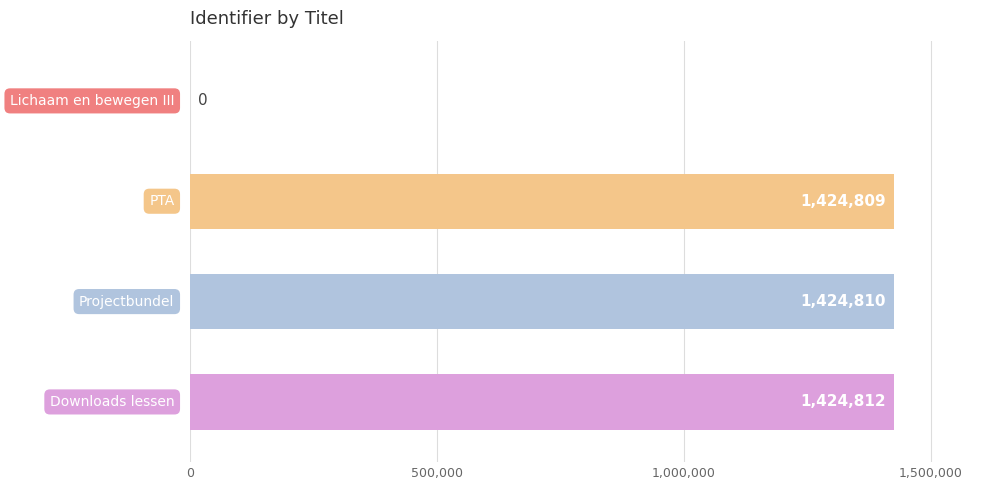

What is the sum of all values?

4274431